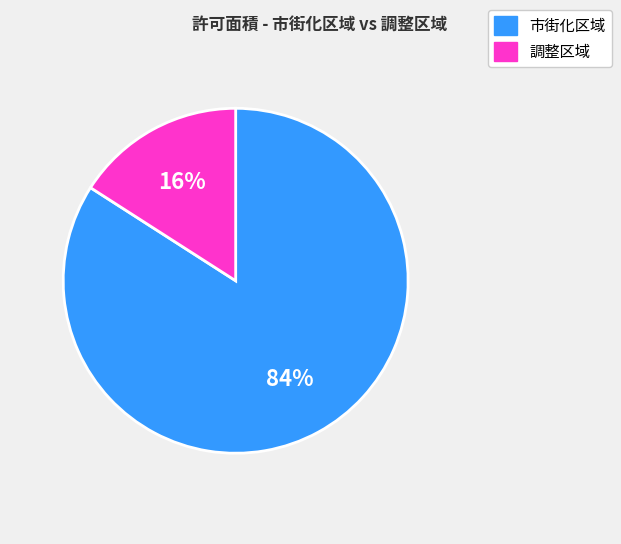

How many segments does this pie chart have?

2